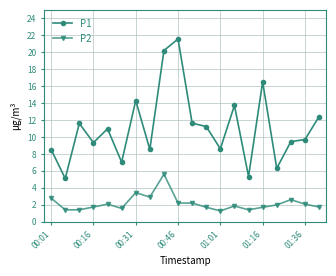

Which series has the largest range (max minus min)?

P1